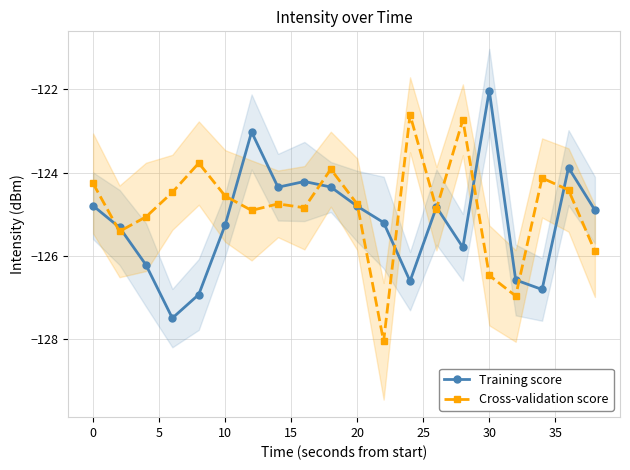

What is the lowest value of the Cross-validation score series?

-128.0